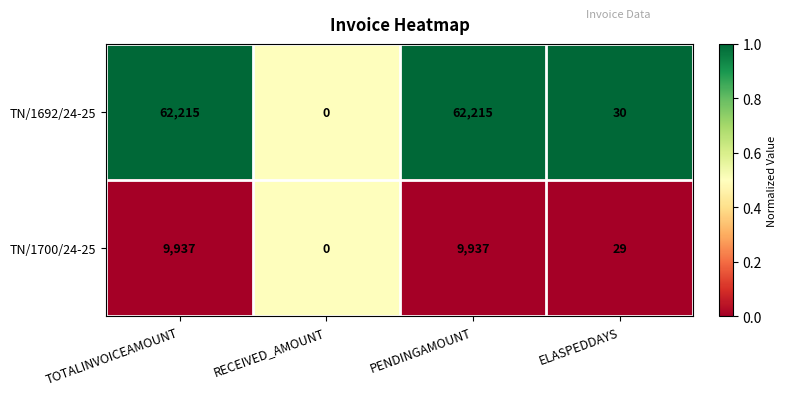

Read the TN/1700/24-25 value at PENDINGAMOUNT, to the nearest 10.

9940